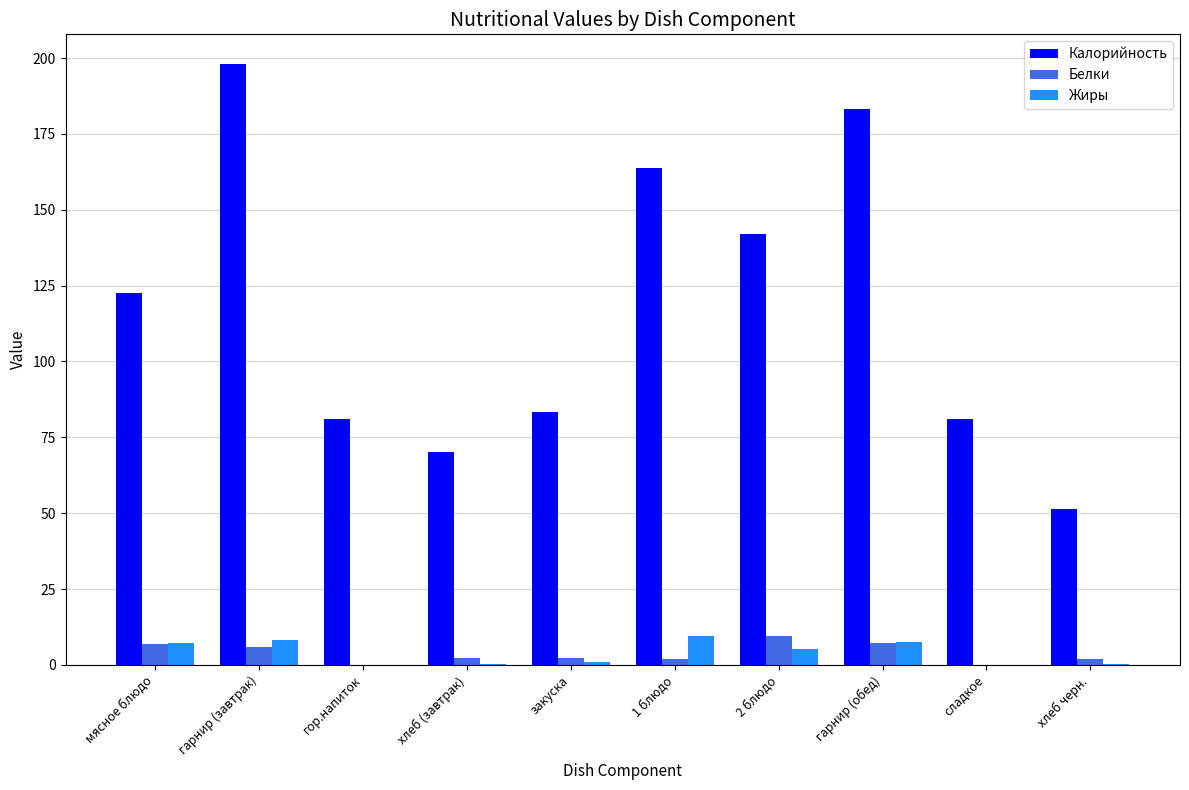

The value of Калорийность at 1 блюдо is 163.8. True or false?

True